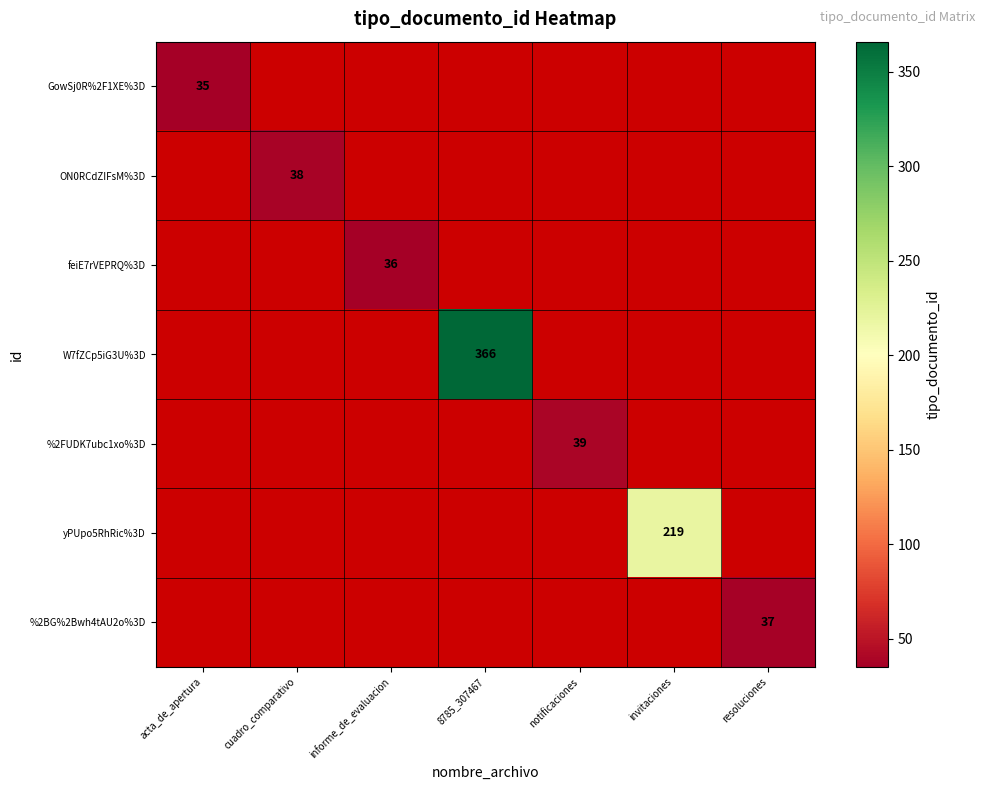

Which category has the highest value across all series?

8785_307467